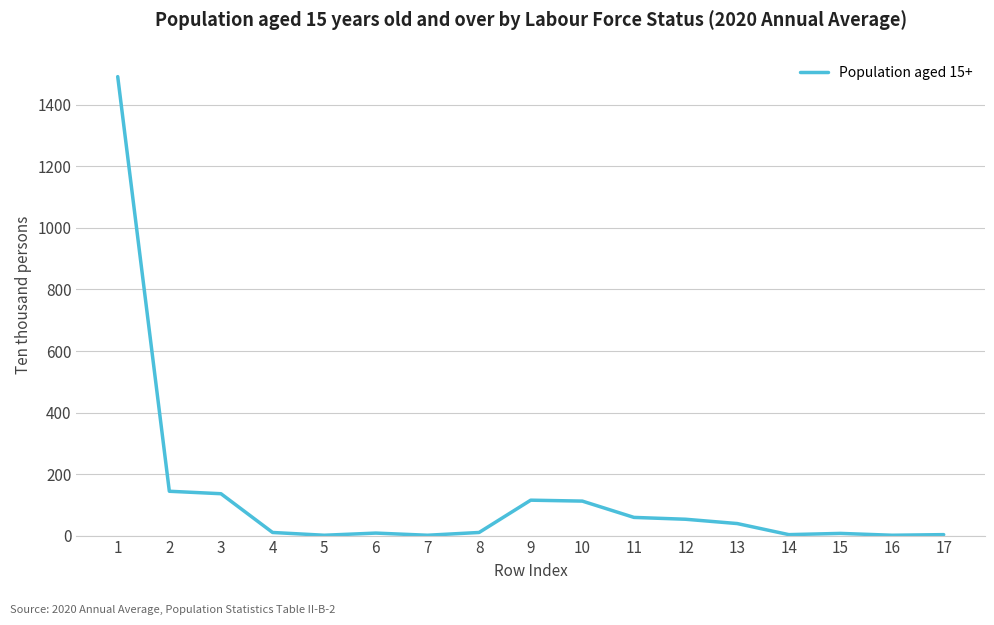

Is it true that the value at 1 is 2374?

False